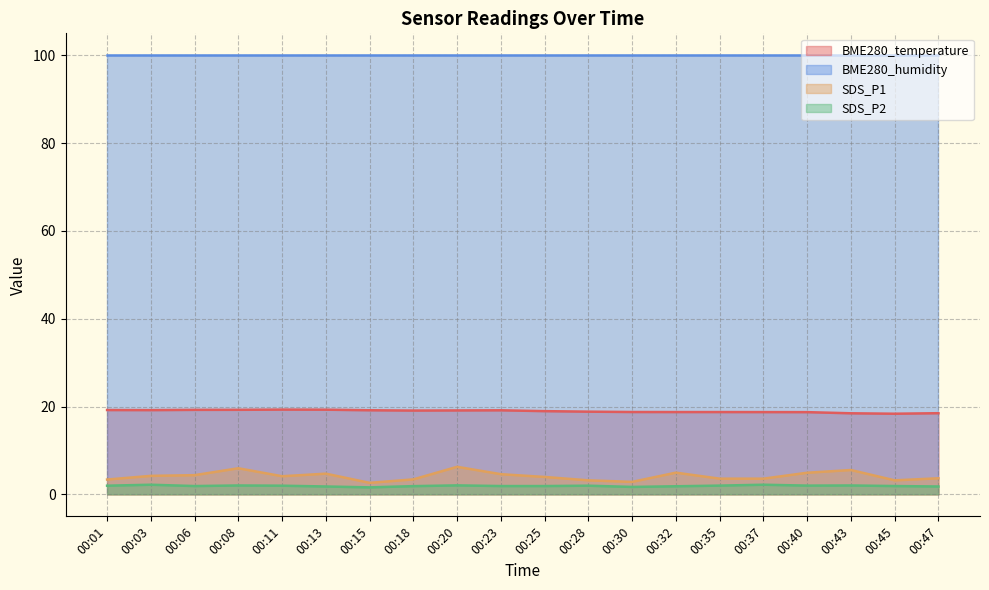

What is the value of the BME280_temperature point at the 18th from the left?

18.5